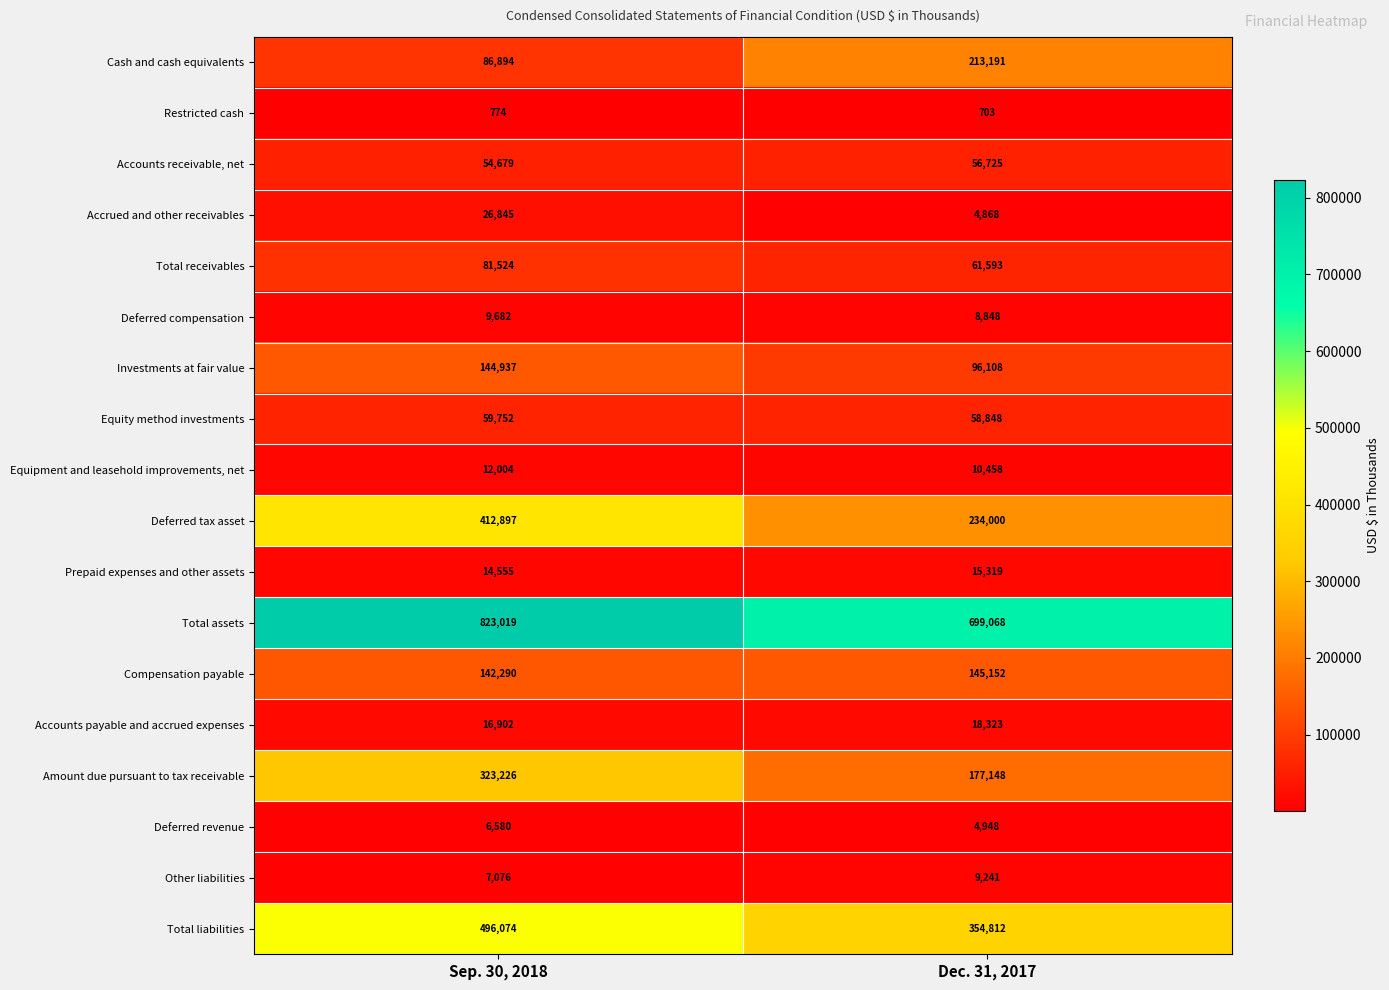

At how many categories does at least one series exceed 675820?

2